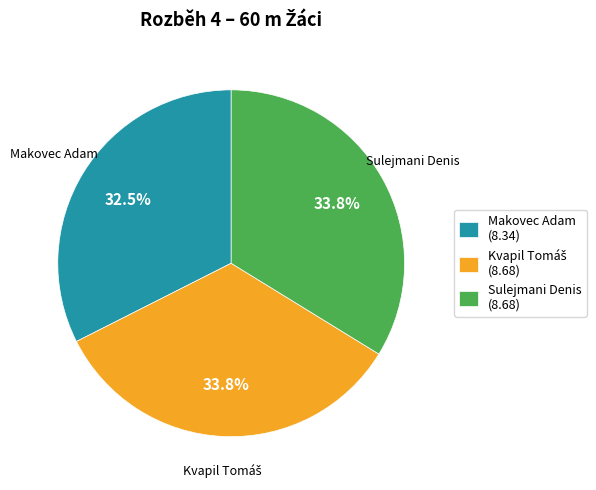

Between Sulejmani Denis and Makovec Adam, which is larger?

Sulejmani Denis